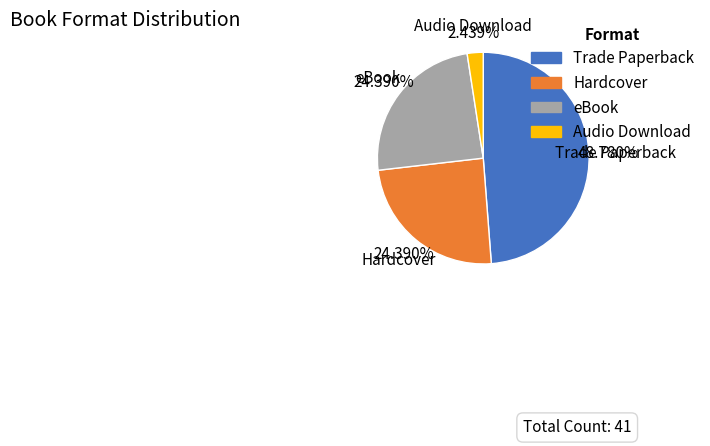

Between Trade Paperback and Audio Download, which is larger?

Trade Paperback